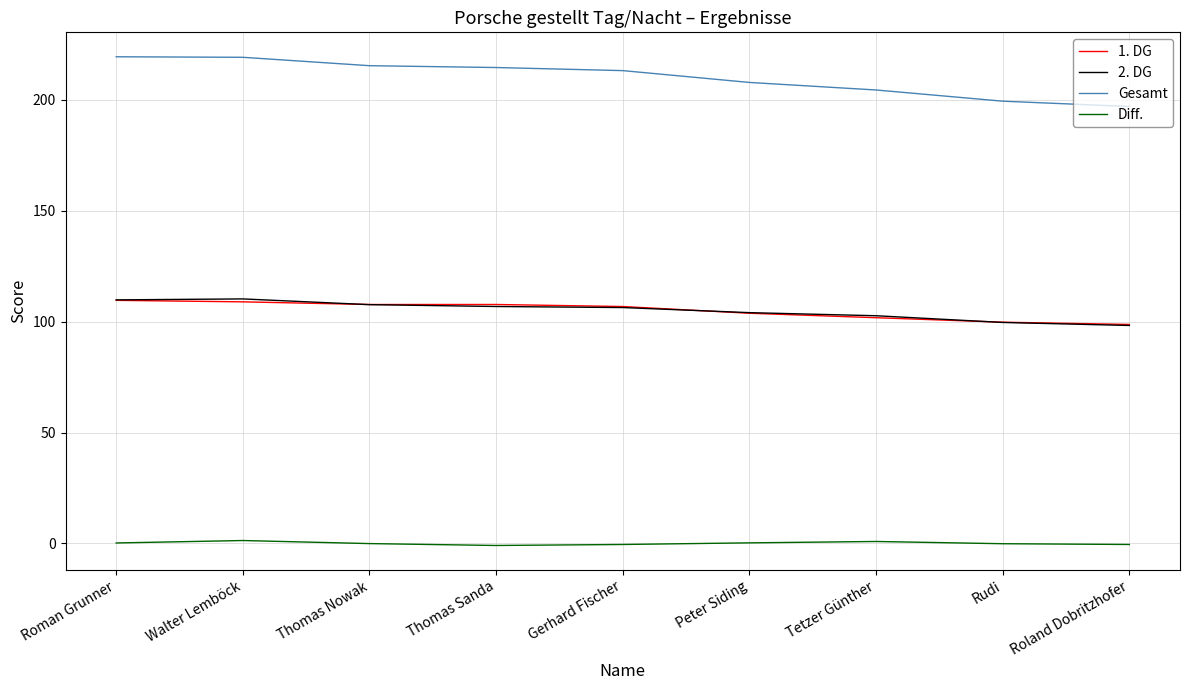

Between Roman Grunner and Tetzer Günther, which series saw the biggest shift?

Gesamt